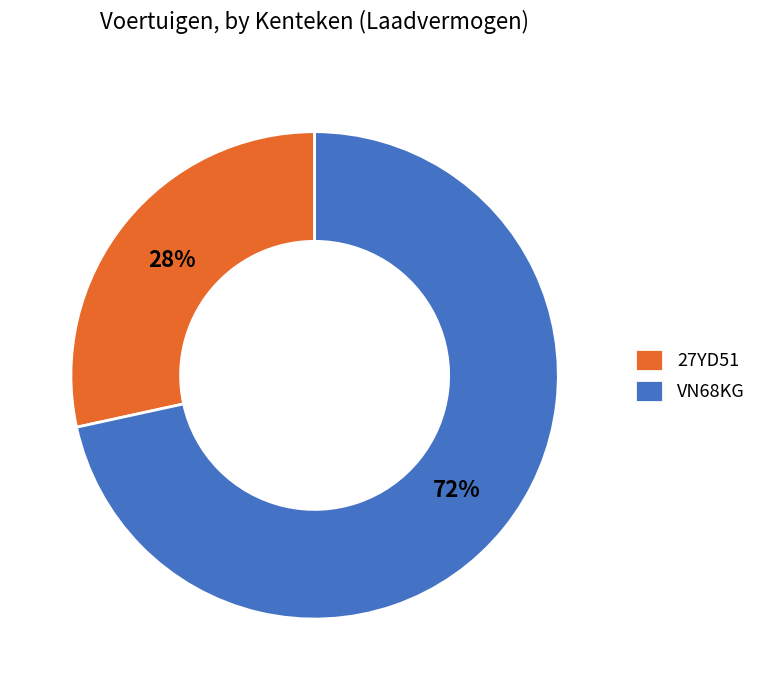

What percentage is the 27YD51 slice, to the nearest percent?

28%